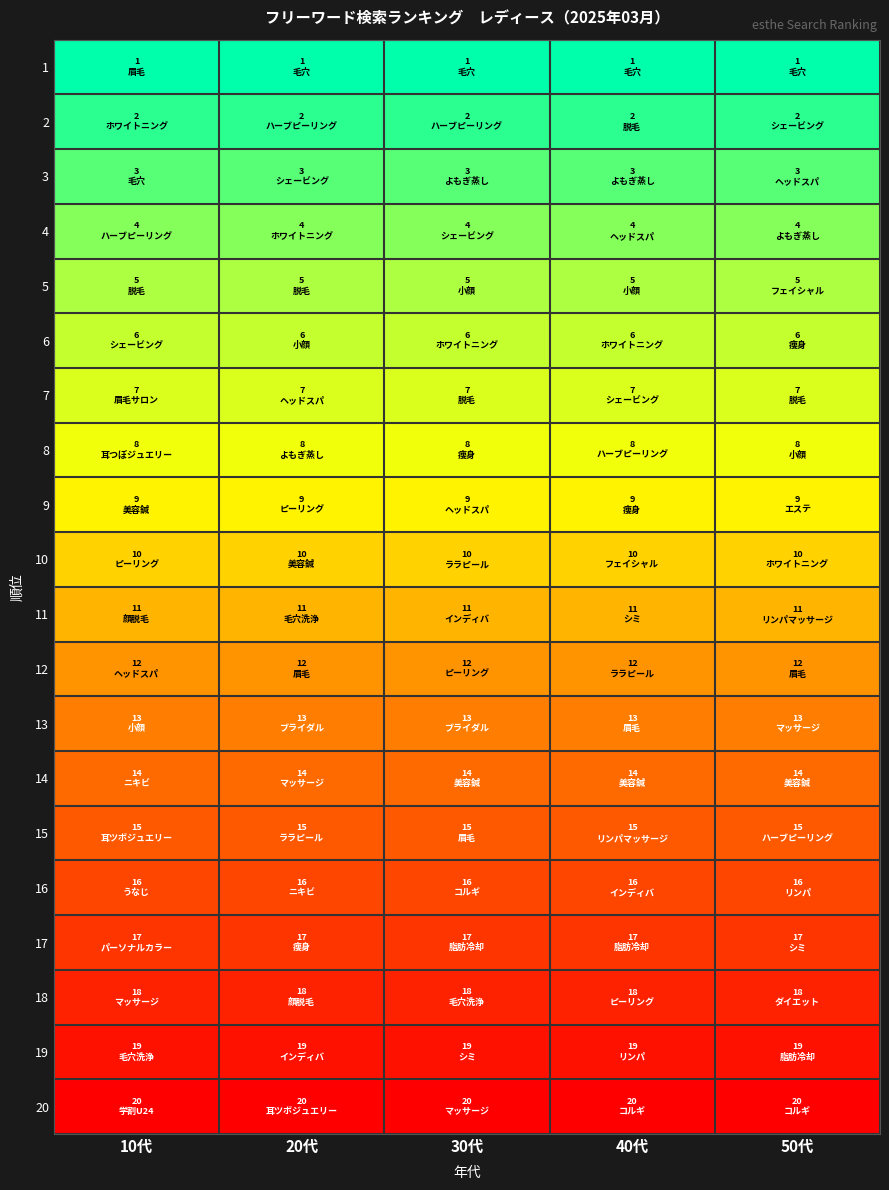

What is the smallest value displayed?

1